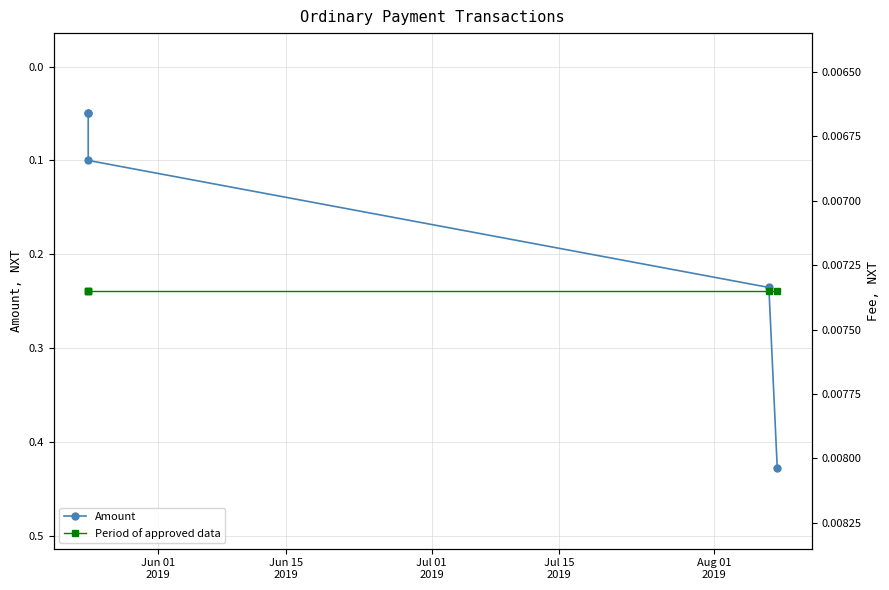

What position from the left is Jul 01
2019?

3